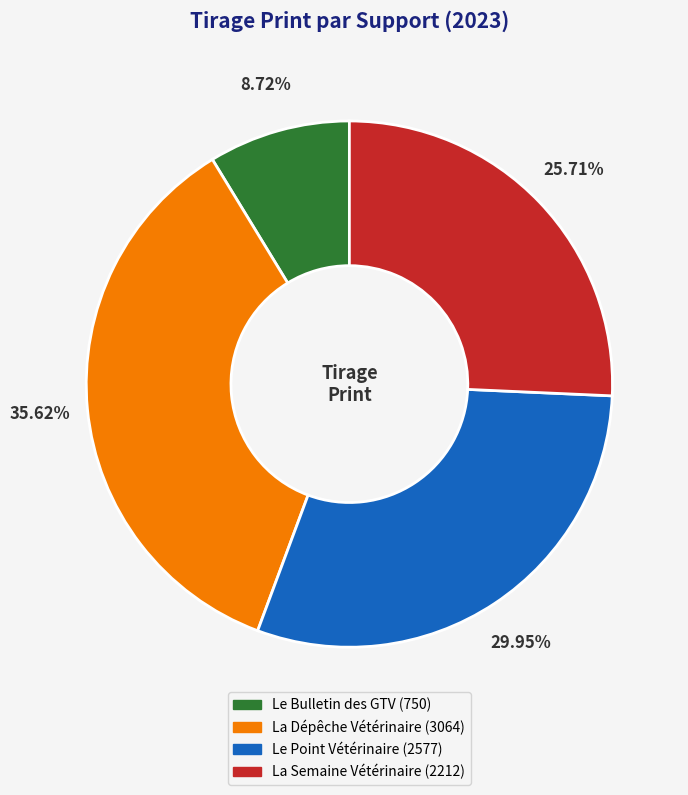

Does Le Bulletin des GTV represent more than half of the total?

No